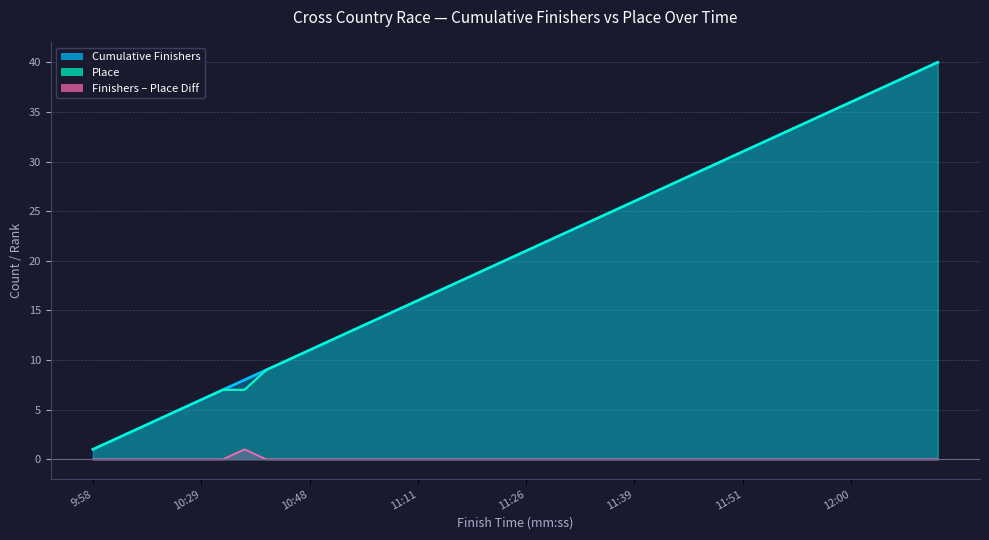

True or false: Cumulative Finishers and Place cross at least once.

False